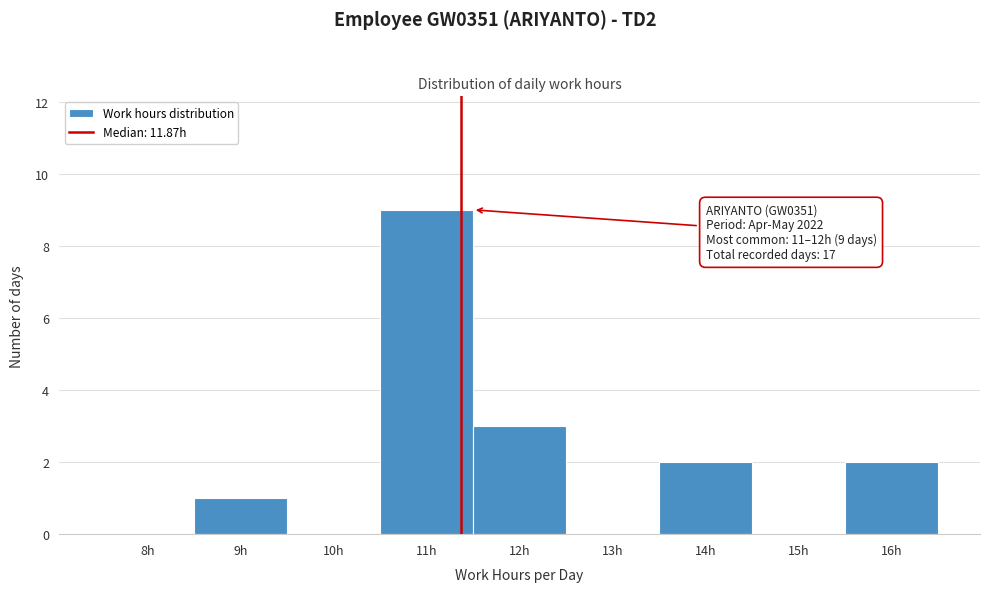

Reading left to right, list all the values displayed in this chart.

8h=0	9h=1	10h=0	11h=9	12h=3	13h=0	14h=2	15h=0	16h=2